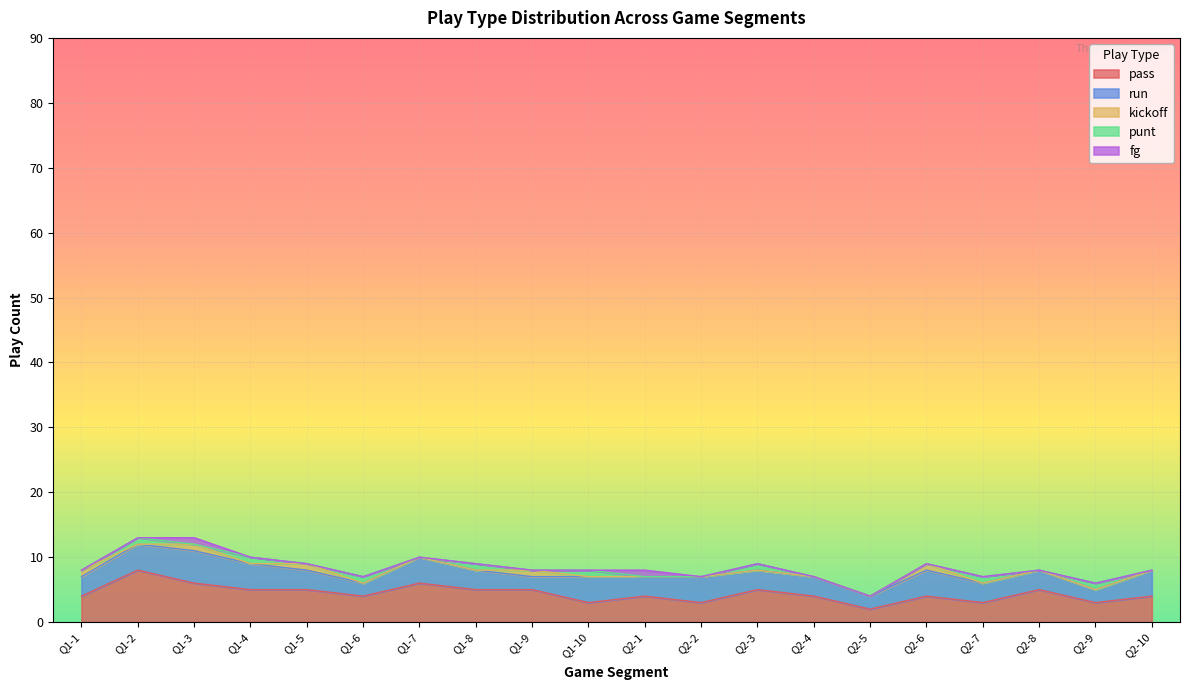

Which series changed the most between Q1-4 and Q2-9?

pass